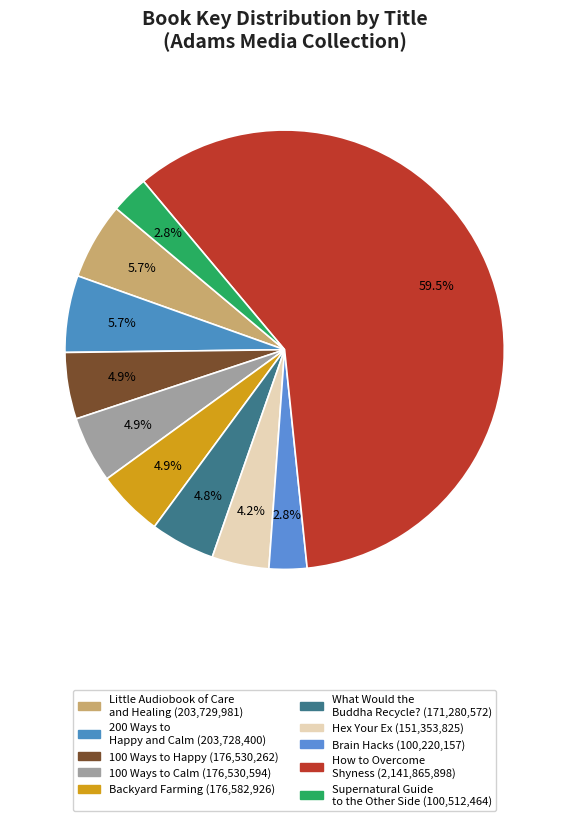

Which slice is the largest?

How to Overcome Shyness